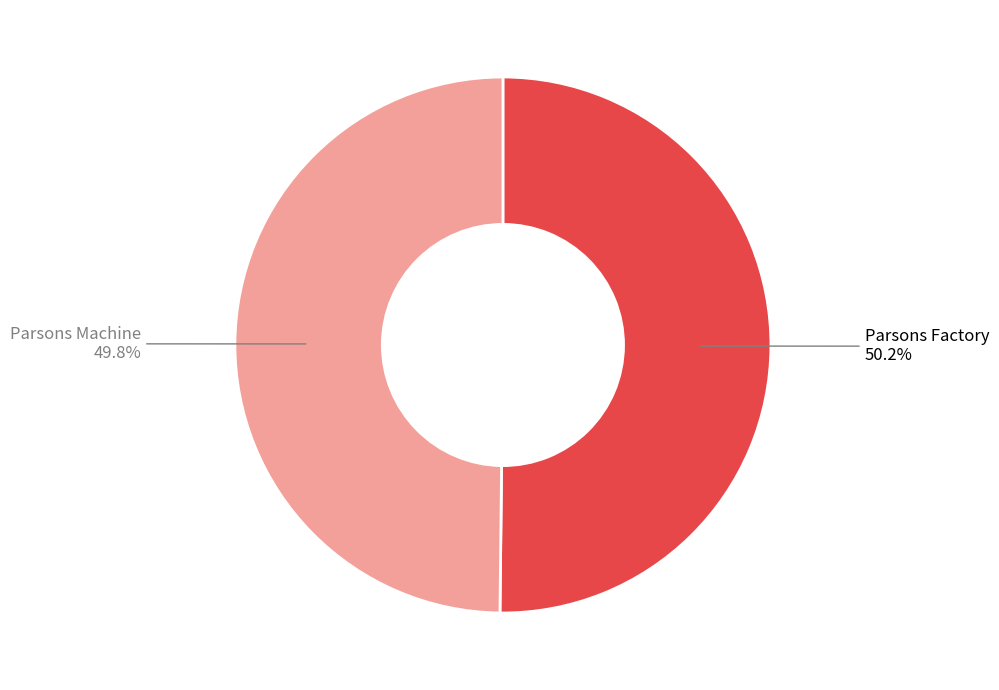

Does any single category account for the majority?

Yes